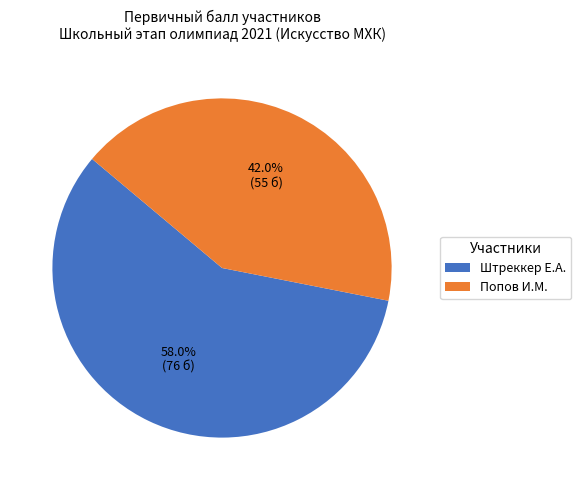

What is the smallest slice in the pie chart?

Попов И.М.